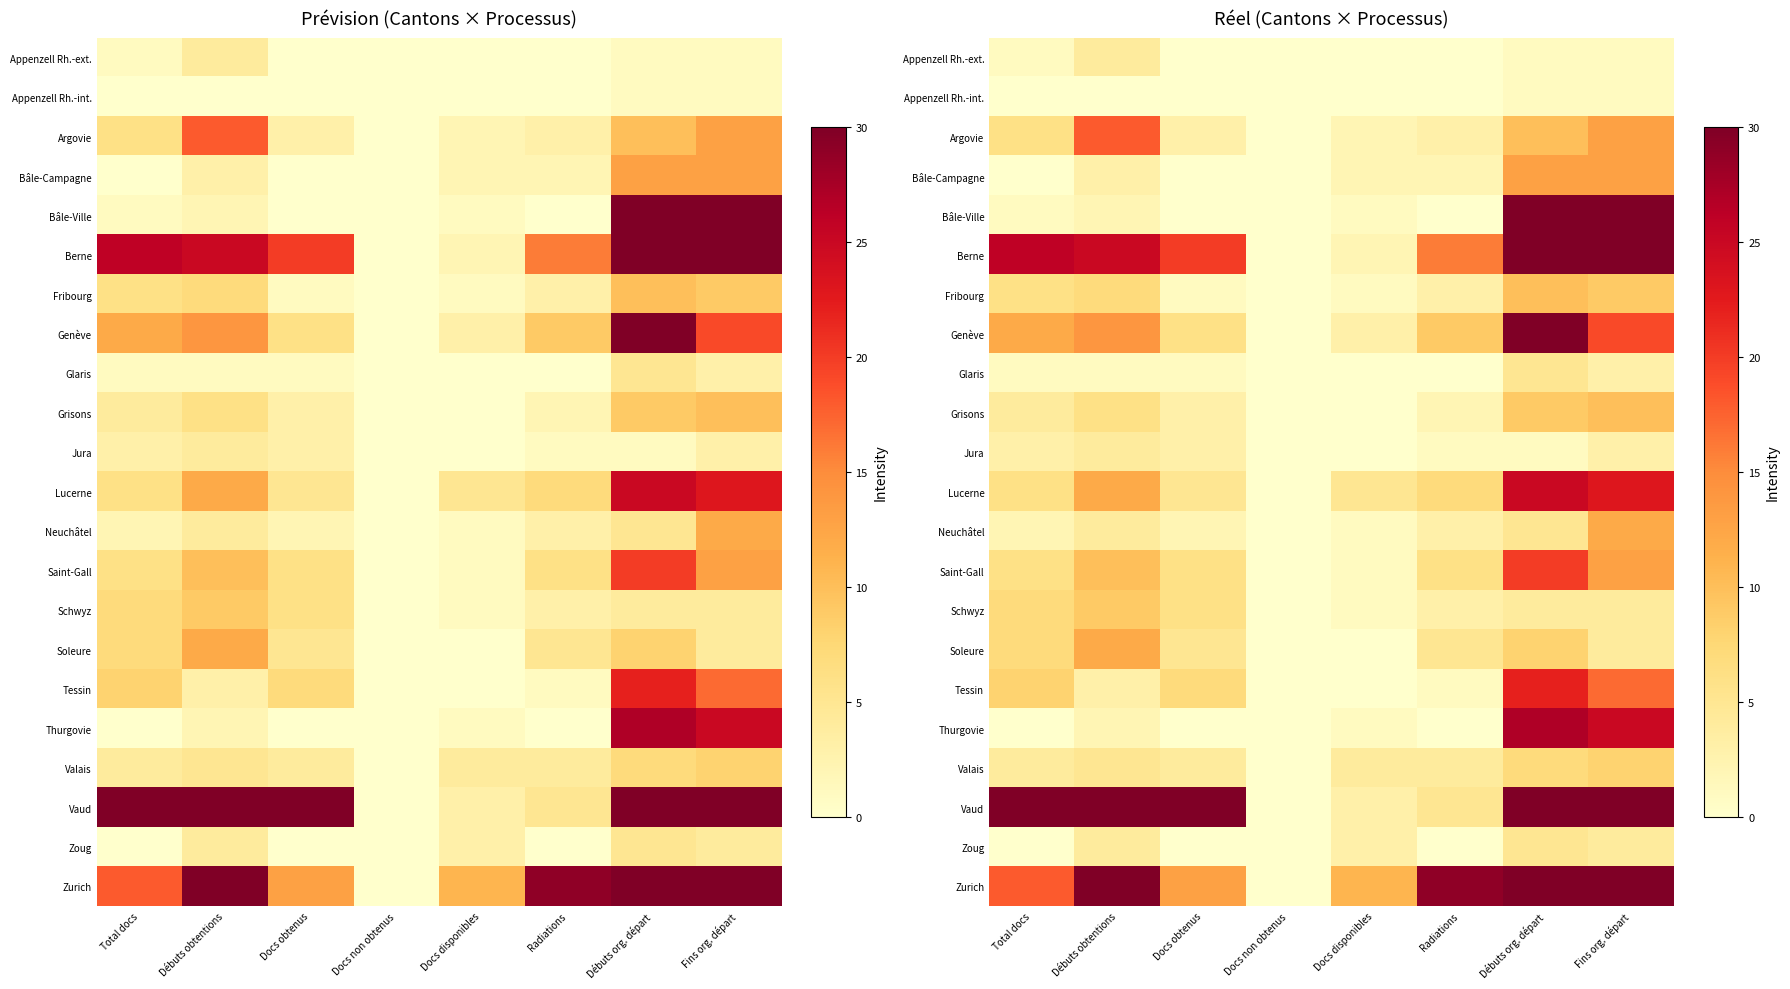

Which category has the highest value in the Valais series?

Fins org. départ